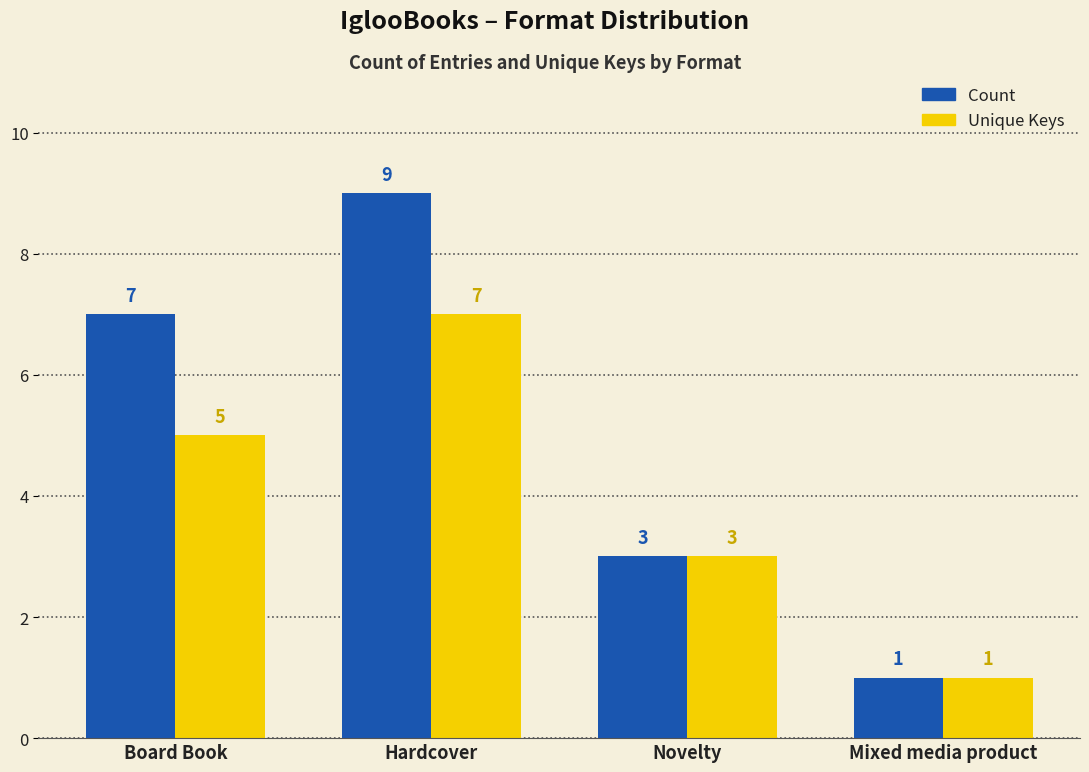

Rank the categories by Unique Keys value from highest to lowest.

Hardcover, Board Book, Novelty, Mixed media product